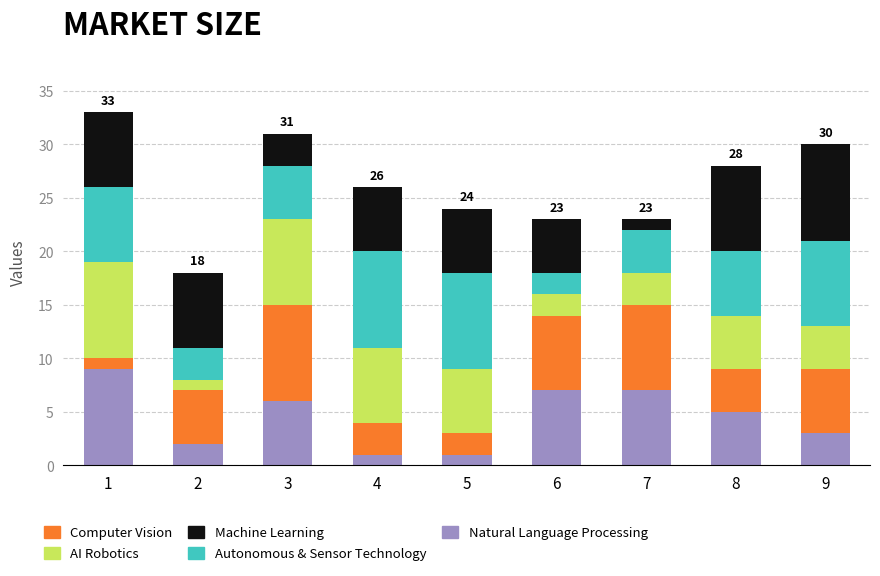

How many bars are there in total?

9